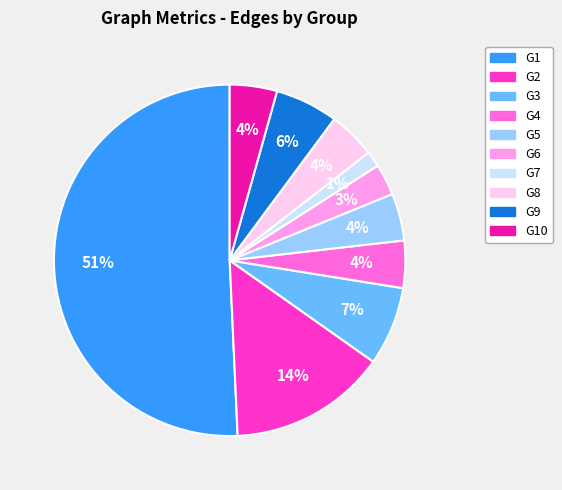

Count the number of slices in the pie.

10